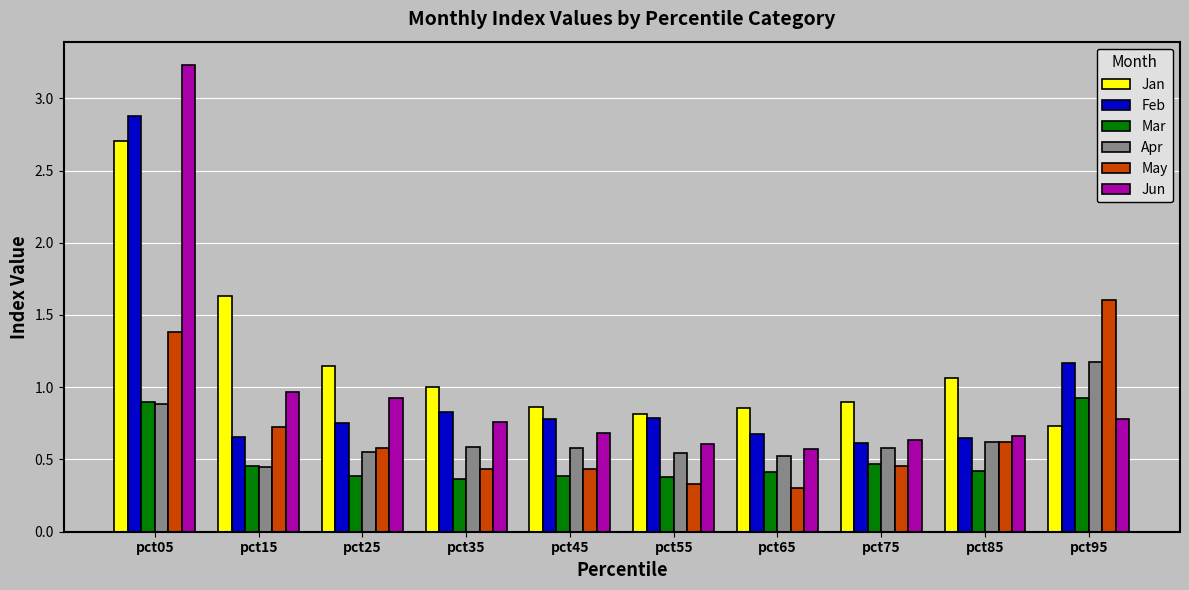

Rank the series by their maximum value, from lowest to highest.

Mar, Apr, May, Jan, Feb, Jun